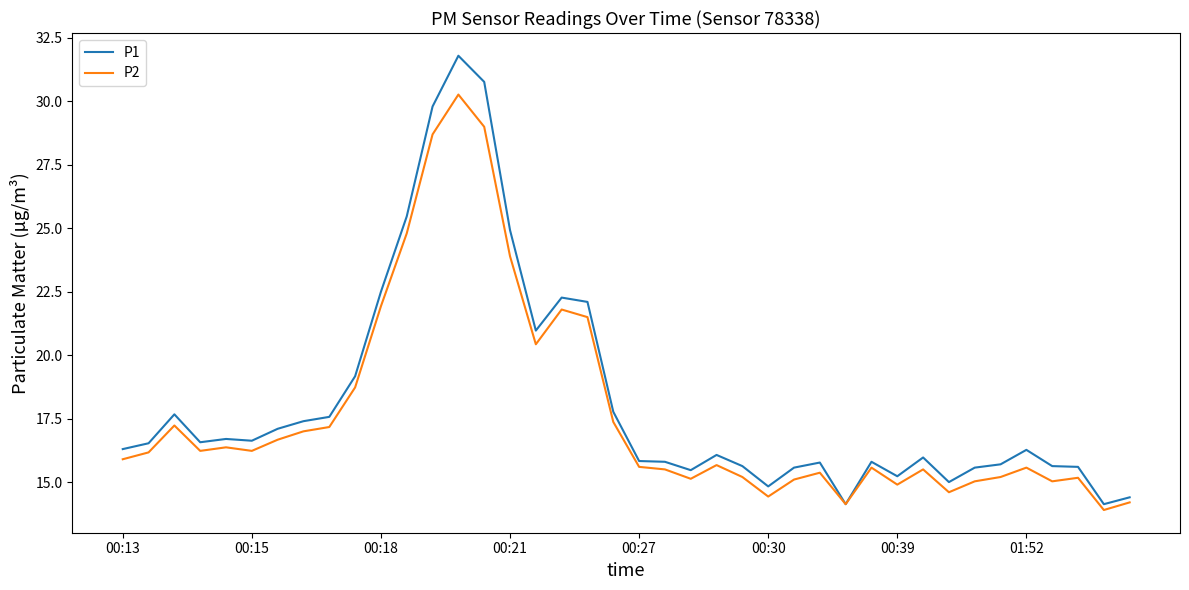

Rank the series by their maximum value, from highest to lowest.

P1, P2